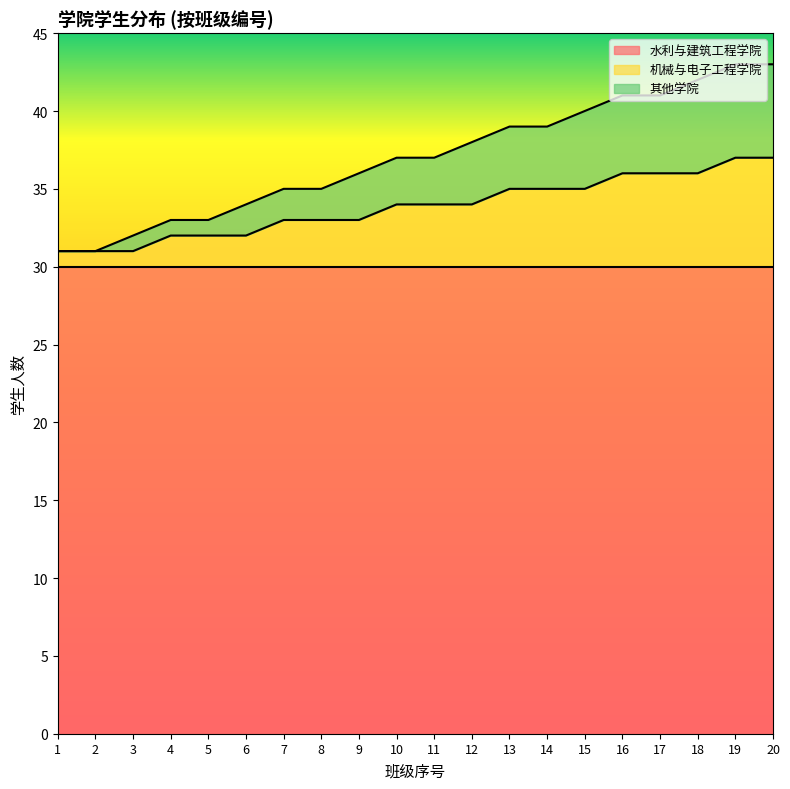

The value of 机械与电子工程学院 at 6 is 49. True or false?

False